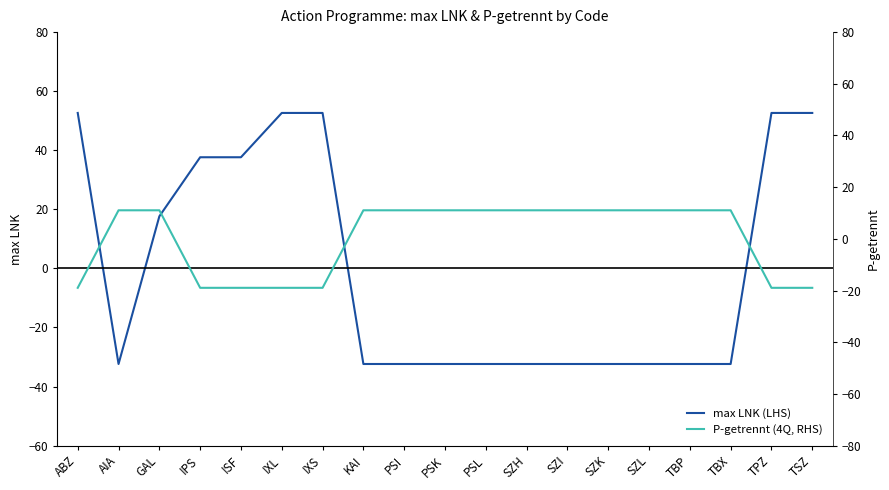

What position from the right is AIA?

18